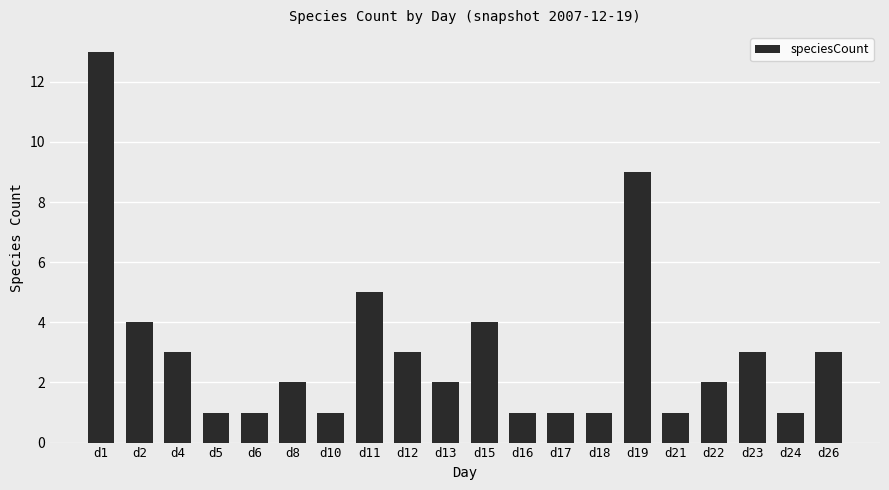

True or false: the data shows 1 at d10.

True